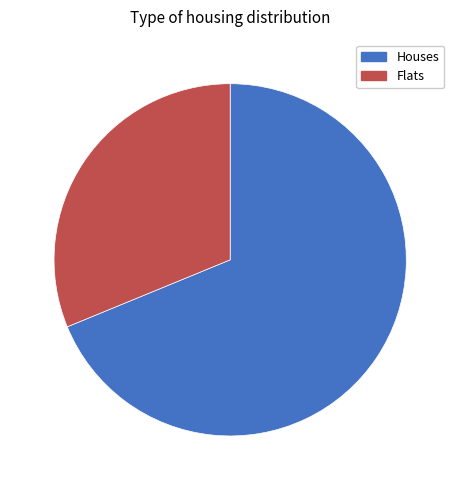

How many segments does this pie chart have?

2